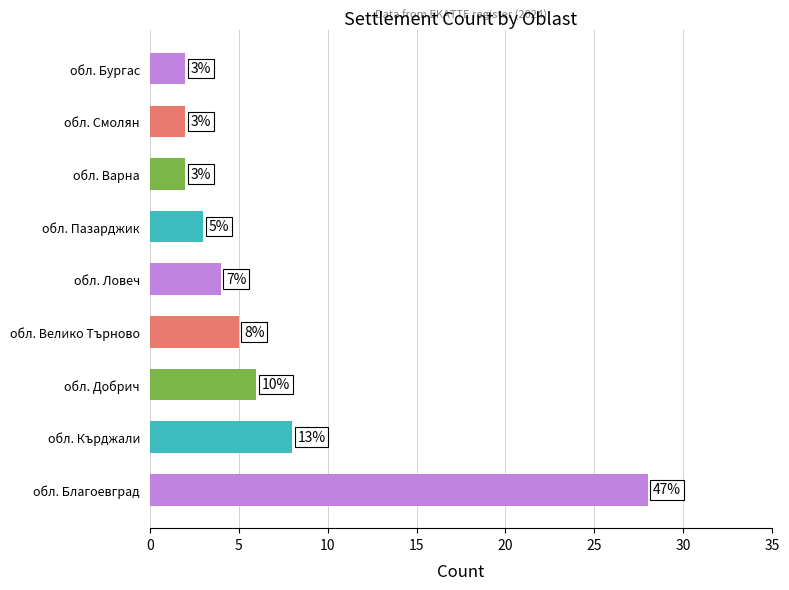

How many bars are there in total?

9